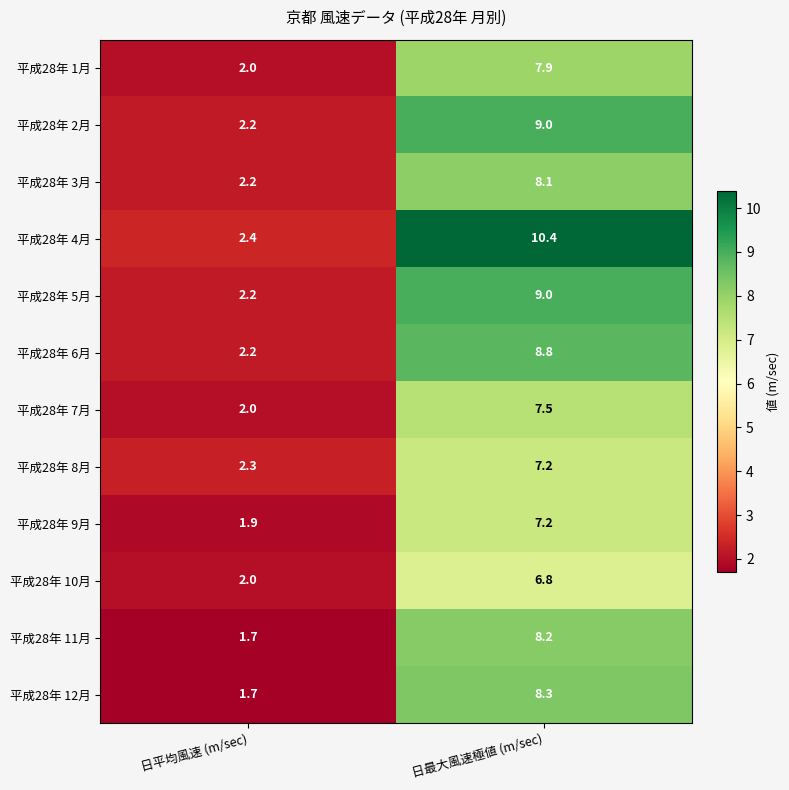

How many categories are shown in the chart?

2